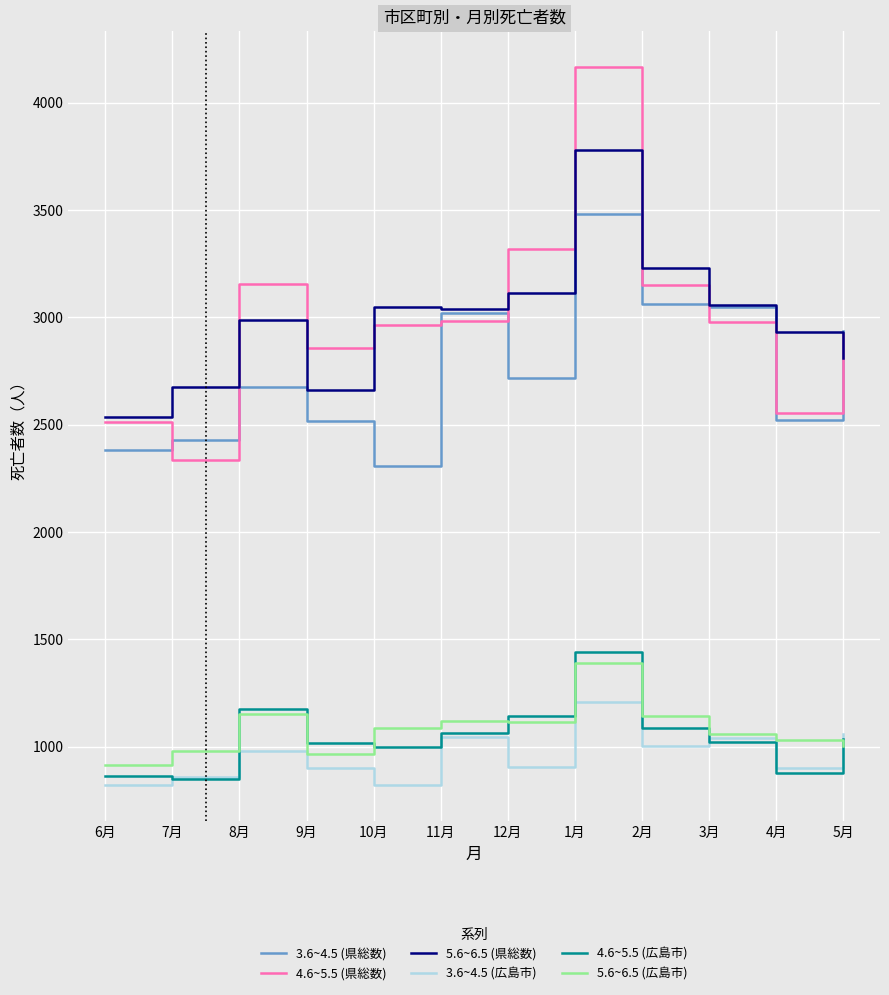

What is the minimum value for 4.6~5.5 (県総数)?

2335